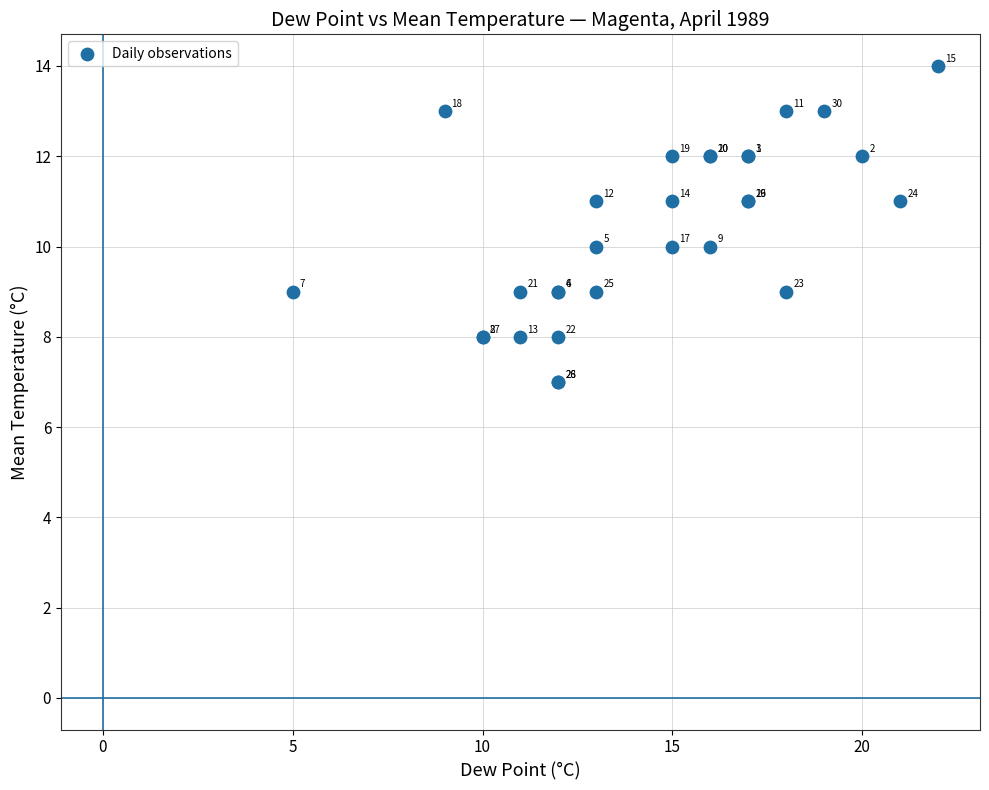

What Y value in the scatter plot is closest to 10?

10